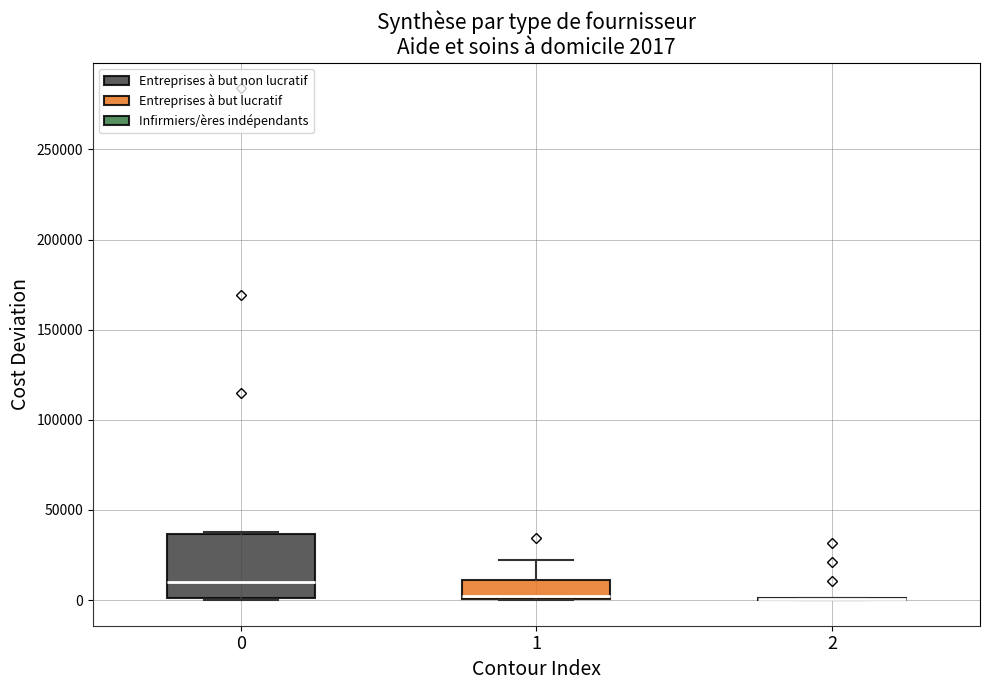

Comparing the boxes themselves (not the whiskers), which one is the tallest?

0